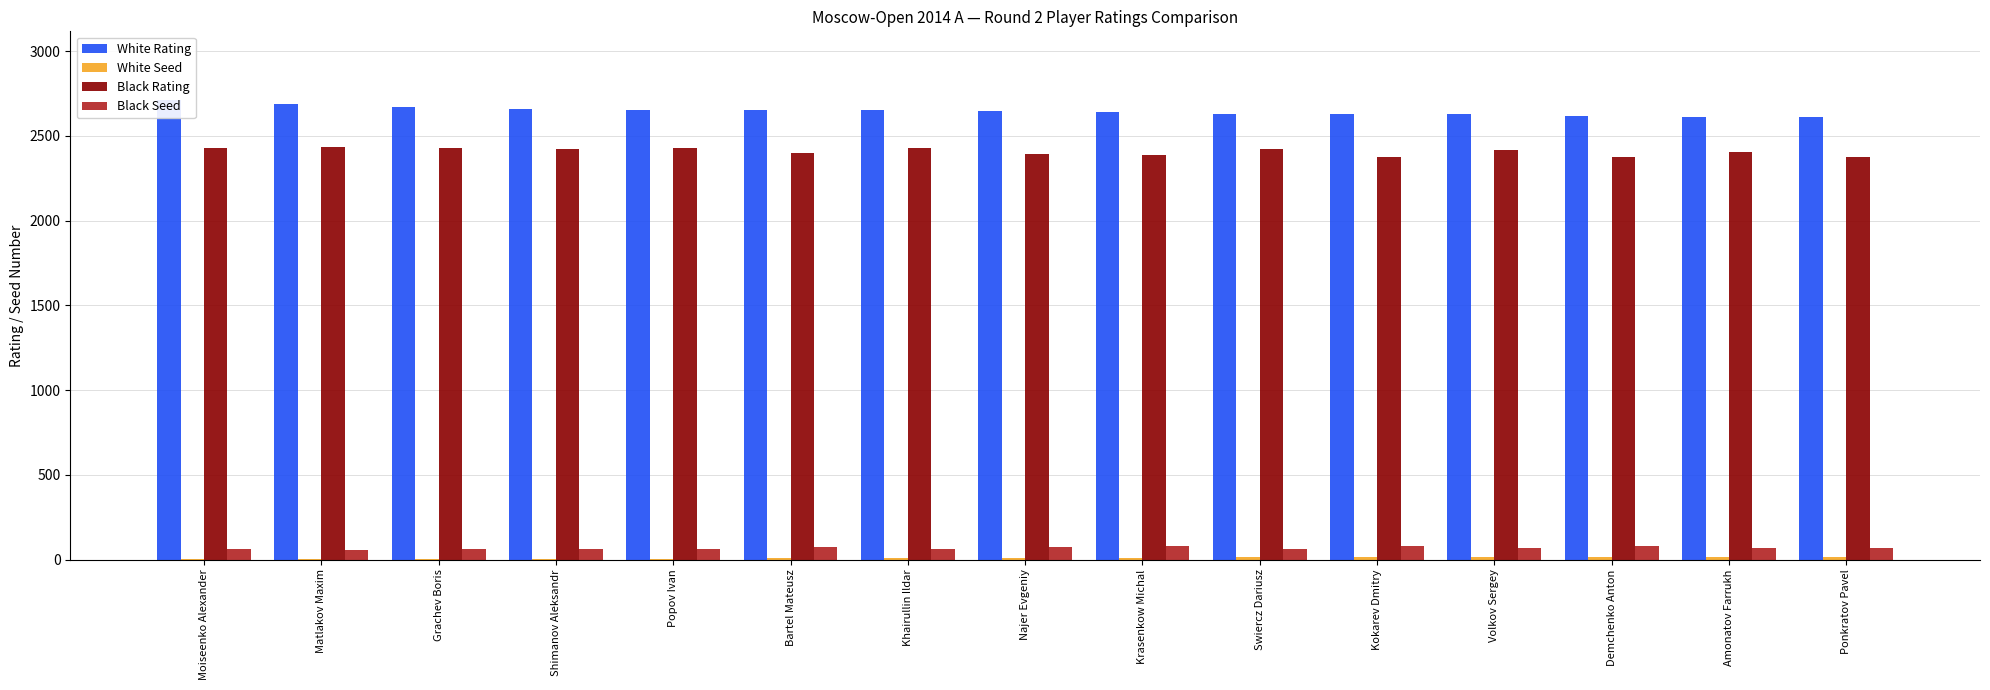

What is the total value across all series at Amonatov Farrukh?

5102